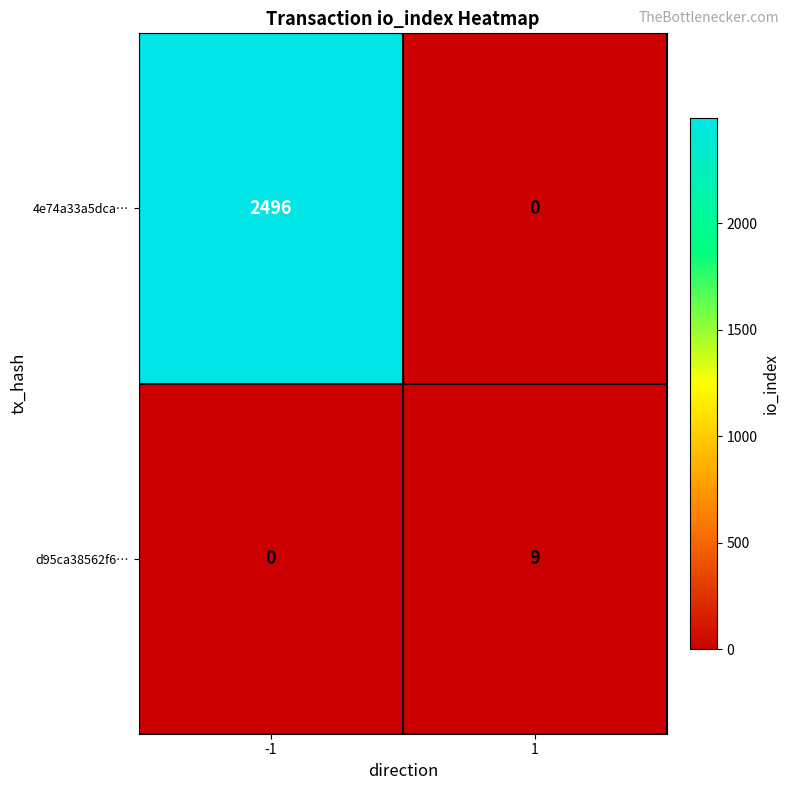

Reading left to right, extract all data points from this chart.

4e74a33a5dca…: -1=2496	1=0
d95ca38562f6…: -1=0	1=9